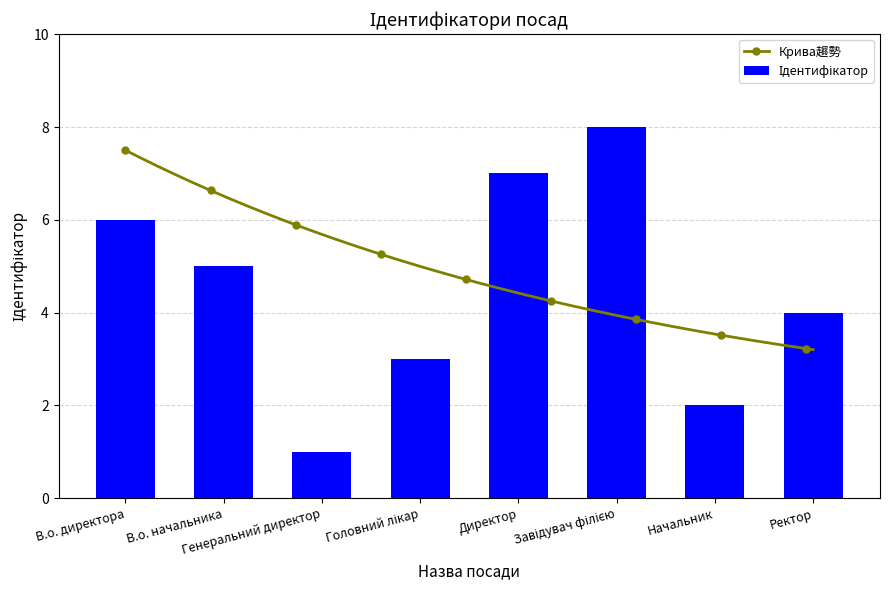

Reading left to right, list all the values displayed in this chart.

6	5	1	3	7	8	2	4